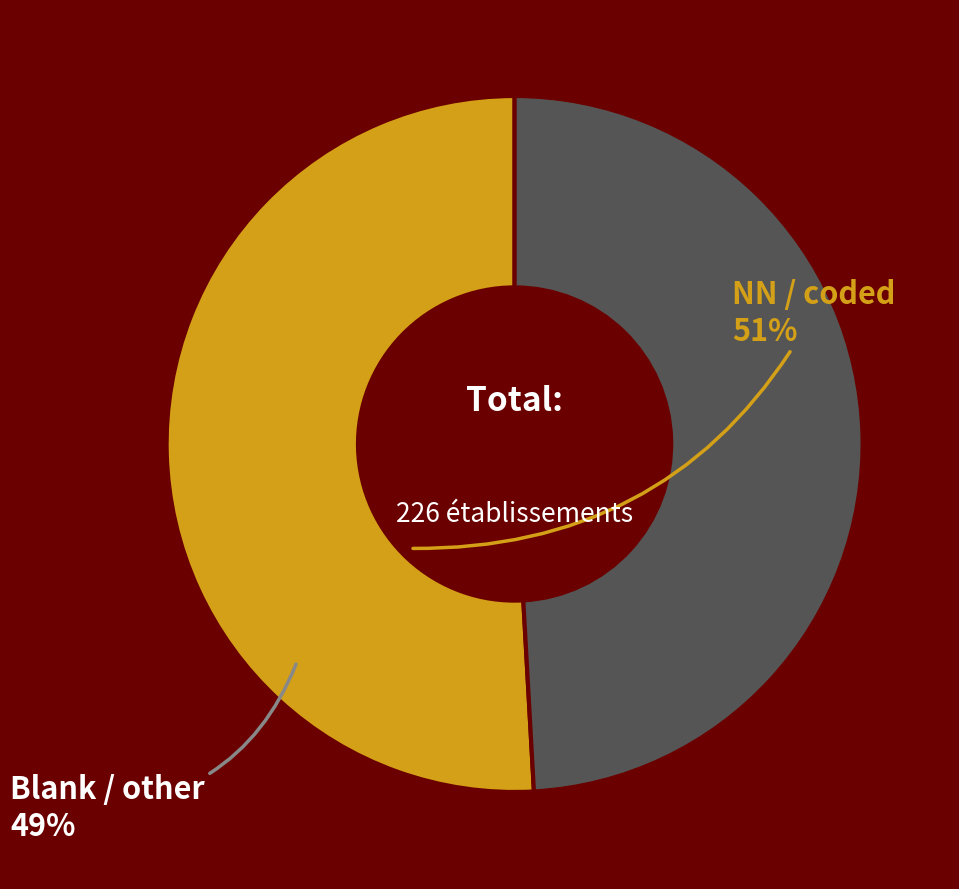

Is there any slice that represents more than half of the pie?

Yes